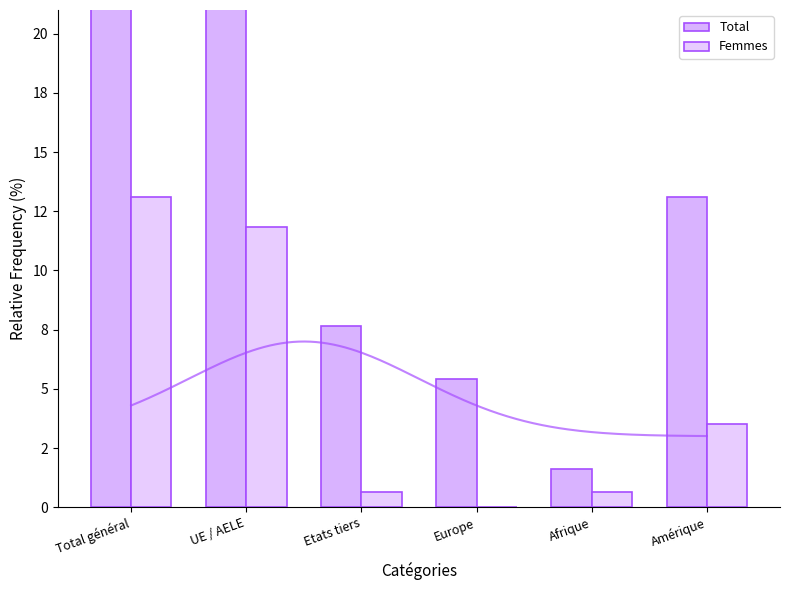

What is the sum of all Total values?

100.0